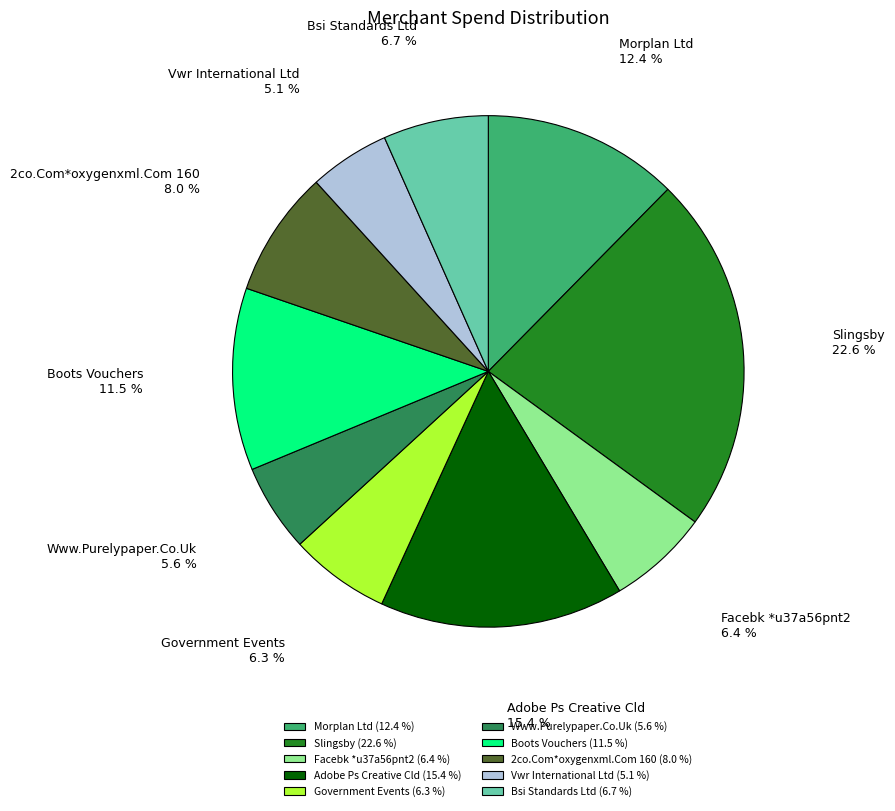

Count the number of slices in the pie.

10